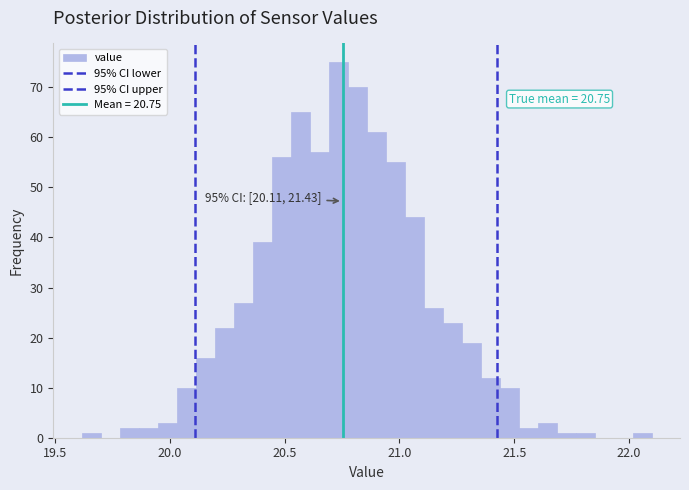

Read against the x-axis, roughly where is the centre of the tallest bar?

20.75